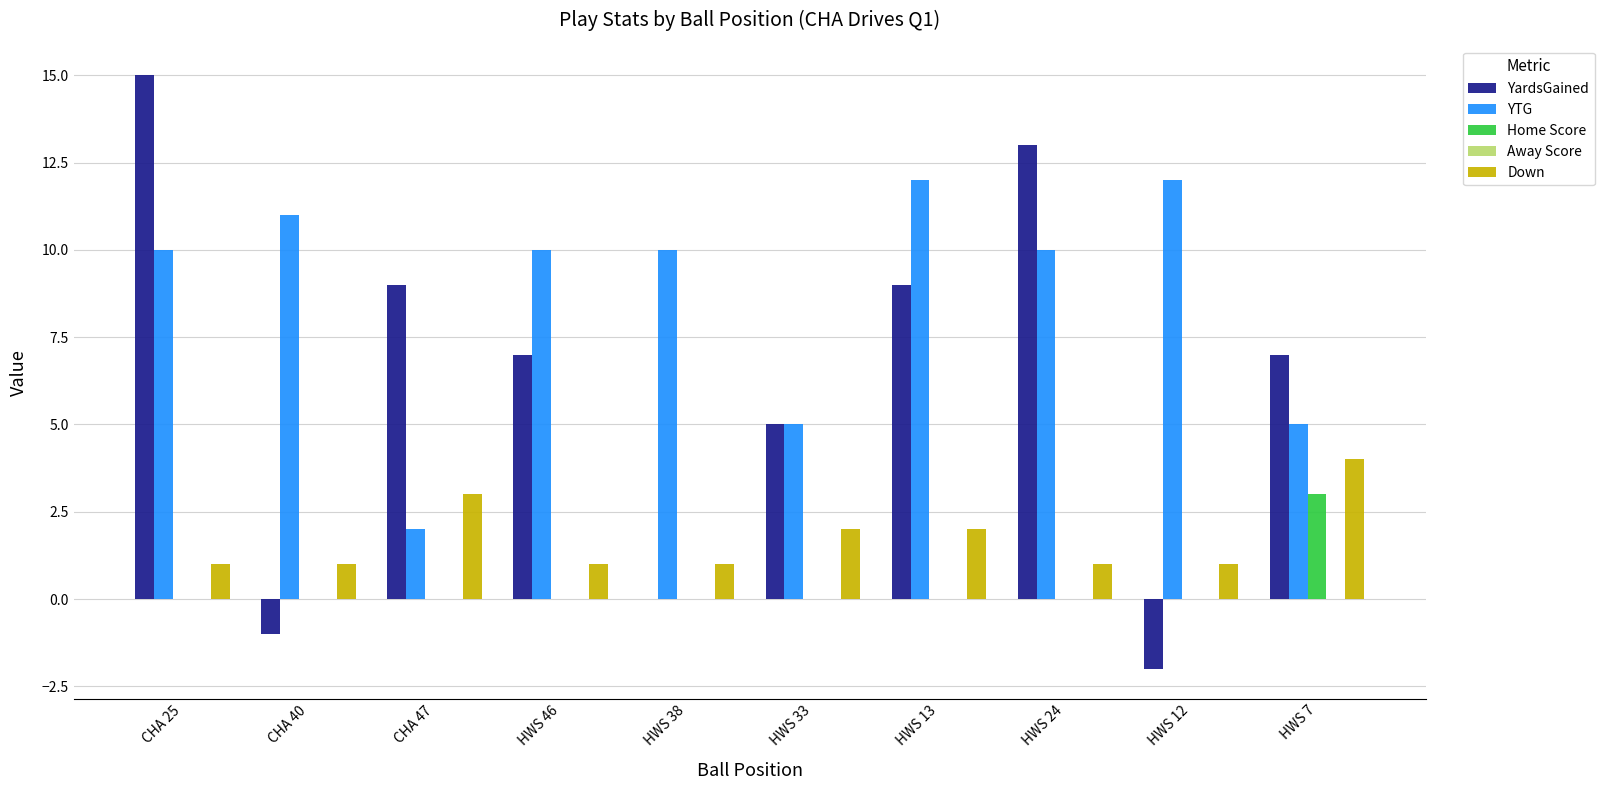

Does the chart contain stacked bars?

No